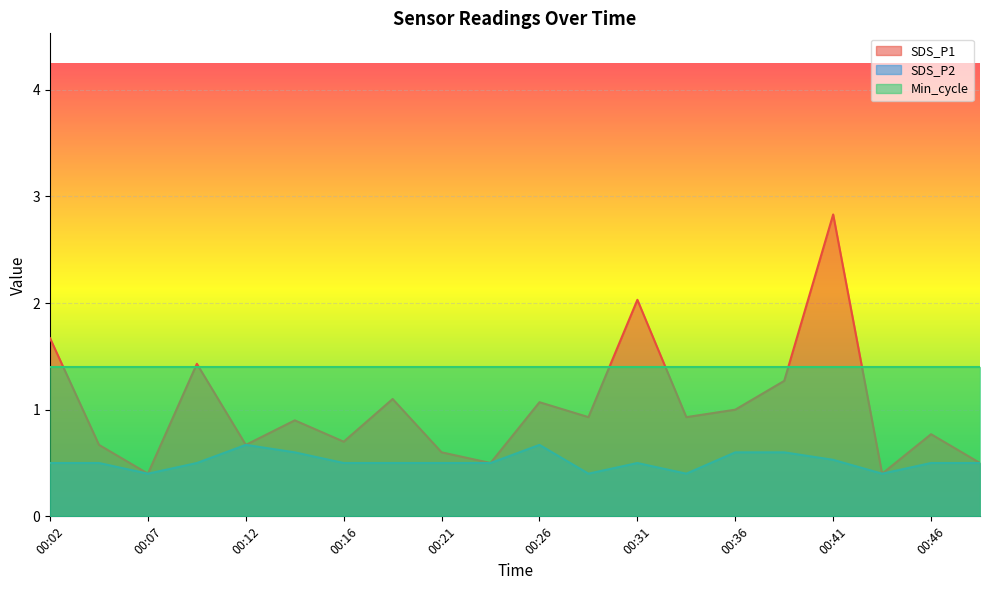

Rank the series at 00:02 from highest to lowest value.

SDS_P1, Min_cycle, SDS_P2